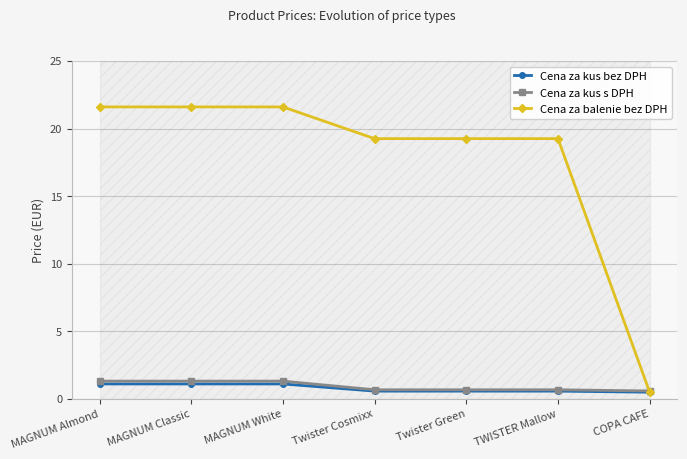

What are all the series names shown in the legend?

Cena za kus bez DPH, Cena za kus s DPH, Cena za balenie bez DPH